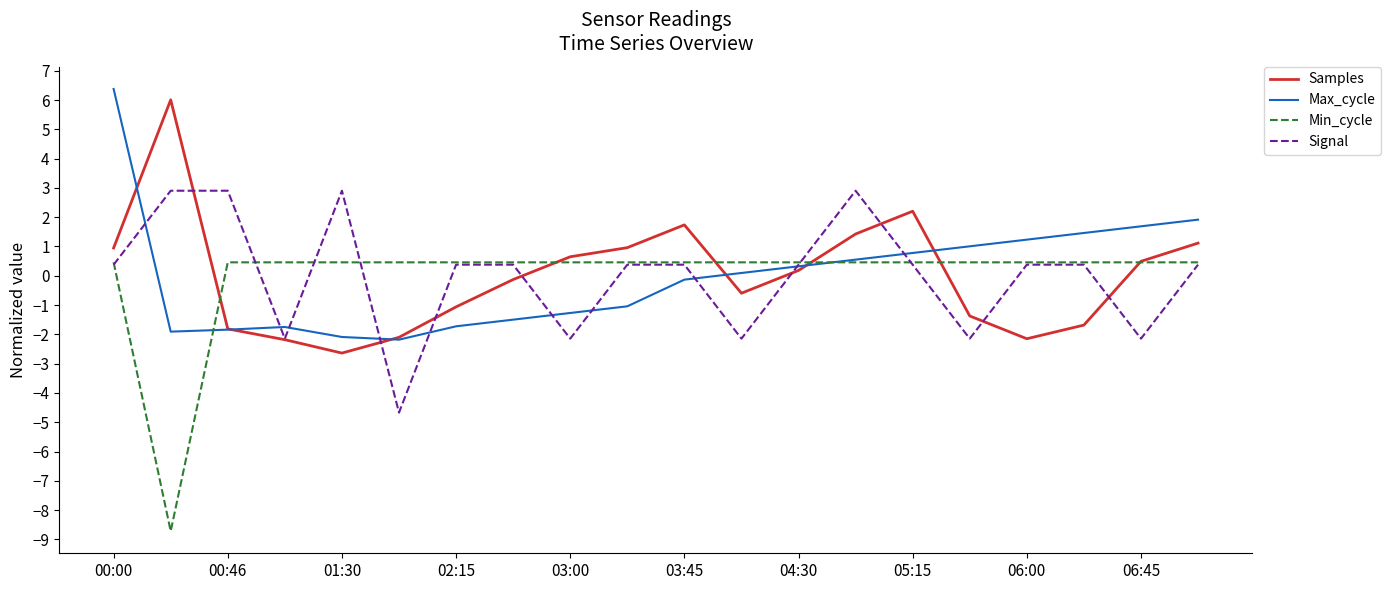

What is the minimum value for Samples?

-2.6